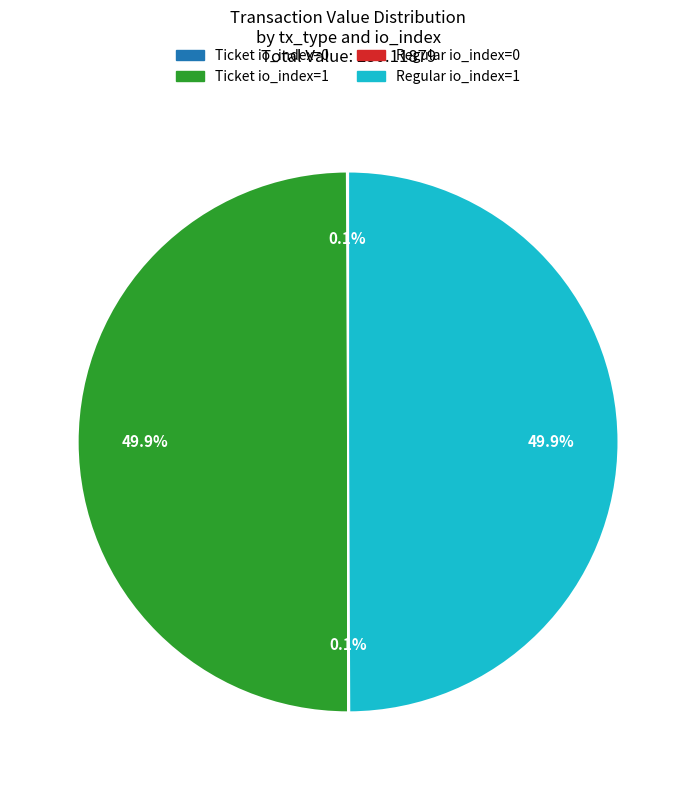

Which slice is the smallest?

Ticket (io_index=0)